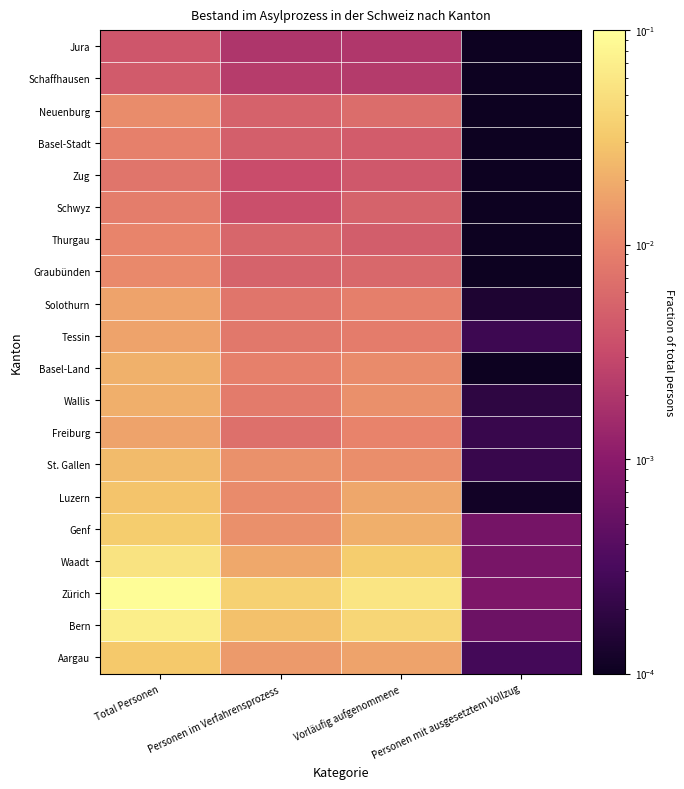

Reading left to right, list all the values displayed in this chart.

Aargau: Total Personen=0.0	Personen im Verfahrensprozess=0.0	Vorläufig aufgenommene=0.0	Personen mit ausgesetztem Vollzug=0.0
Bern: Total Personen=0.1	Personen im Verfahrensprozess=0.0	Vorläufig aufgenommene=0.0	Personen mit ausgesetztem Vollzug=0.0
Zürich: Total Personen=0.1	Personen im Verfahrensprozess=0.0	Vorläufig aufgenommene=0.1	Personen mit ausgesetztem Vollzug=0.0
Waadt: Total Personen=0.1	Personen im Verfahrensprozess=0.0	Vorläufig aufgenommene=0.0	Personen mit ausgesetztem Vollzug=0.0
Genf: Total Personen=0.0	Personen im Verfahrensprozess=0.0	Vorläufig aufgenommene=0.0	Personen mit ausgesetztem Vollzug=0.0
Luzern: Total Personen=0.0	Personen im Verfahrensprozess=0.0	Vorläufig aufgenommene=0.0	Personen mit ausgesetztem Vollzug=0.0
St. Gallen: Total Personen=0.0	Personen im Verfahrensprozess=0.0	Vorläufig aufgenommene=0.0	Personen mit ausgesetztem Vollzug=0.0
Freiburg: Total Personen=0.0	Personen im Verfahrensprozess=0.0	Vorläufig aufgenommene=0.0	Personen mit ausgesetztem Vollzug=0.0
Wallis: Total Personen=0.0	Personen im Verfahrensprozess=0.0	Vorläufig aufgenommene=0.0	Personen mit ausgesetztem Vollzug=0.0
Basel-Land: Total Personen=0.0	Personen im Verfahrensprozess=0.0	Vorläufig aufgenommene=0.0	Personen mit ausgesetztem Vollzug=0.0
Tessin: Total Personen=0.0	Personen im Verfahrensprozess=0.0	Vorläufig aufgenommene=0.0	Personen mit ausgesetztem Vollzug=0.0
Solothurn: Total Personen=0.0	Personen im Verfahrensprozess=0.0	Vorläufig aufgenommene=0.0	Personen mit ausgesetztem Vollzug=0.0
Graubünden: Total Personen=0.0	Personen im Verfahrensprozess=0.0	Vorläufig aufgenommene=0.0	Personen mit ausgesetztem Vollzug=0.0
Thurgau: Total Personen=0.0	Personen im Verfahrensprozess=0.0	Vorläufig aufgenommene=0.0	Personen mit ausgesetztem Vollzug=0.0
Schwyz: Total Personen=0.0	Personen im Verfahrensprozess=0.0	Vorläufig aufgenommene=0.0	Personen mit ausgesetztem Vollzug=0.0
Zug: Total Personen=0.0	Personen im Verfahrensprozess=0.0	Vorläufig aufgenommene=0.0	Personen mit ausgesetztem Vollzug=0.0
Basel-Stadt: Total Personen=0.0	Personen im Verfahrensprozess=0.0	Vorläufig aufgenommene=0.0	Personen mit ausgesetztem Vollzug=0.0
Neuenburg: Total Personen=0.0	Personen im Verfahrensprozess=0.0	Vorläufig aufgenommene=0.0	Personen mit ausgesetztem Vollzug=0.0
Schaffhausen: Total Personen=0.0	Personen im Verfahrensprozess=0.0	Vorläufig aufgenommene=0.0	Personen mit ausgesetztem Vollzug=0.0
Jura: Total Personen=0.0	Personen im Verfahrensprozess=0.0	Vorläufig aufgenommene=0.0	Personen mit ausgesetztem Vollzug=0.0